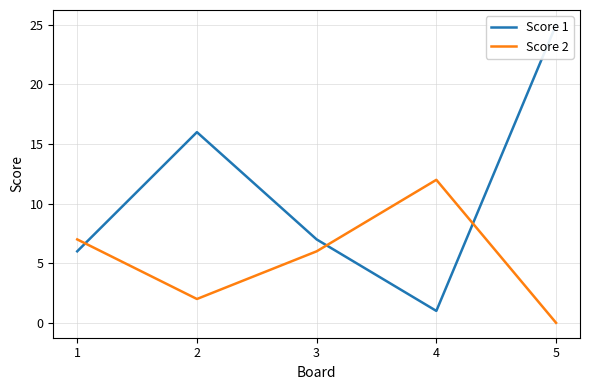

At which category does Score 1 reach its first local valley?

4